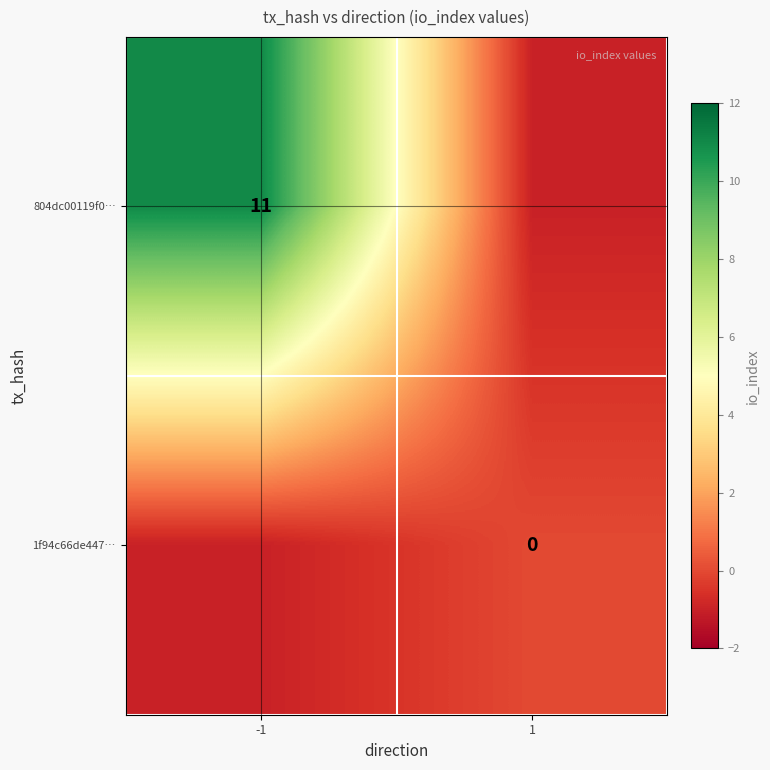

True or false: 804dc00119f0… has a value of 5 at -1.

False